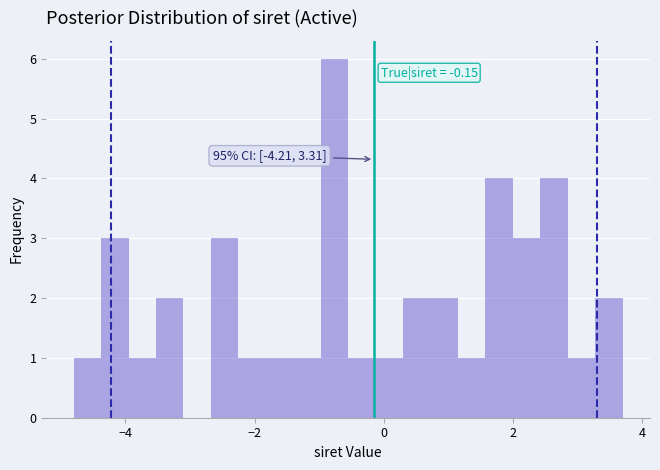

Read against the x-axis, roughly where is the centre of the tallest bar?

-0.8